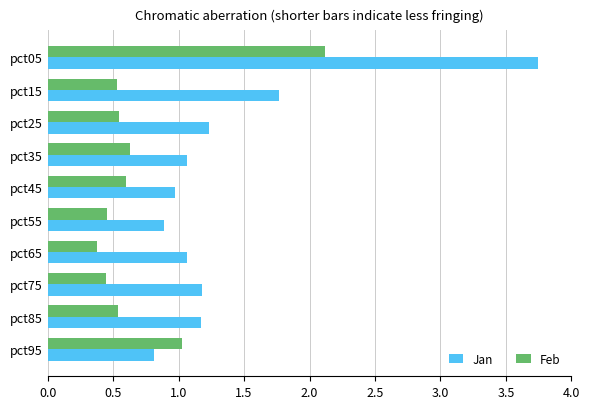

The Jan series shows 1.8 at pct15. True or false?

True